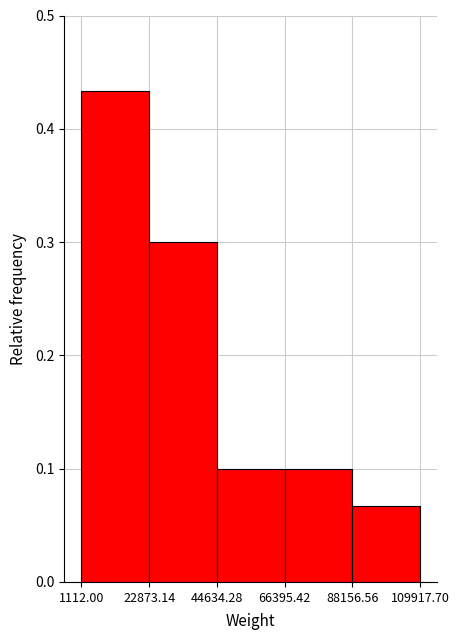

Reading left to right, transcribe this chart: for each bar, give the range it covers on the x-axis and its height. The values are not printed on the chart, so give them approximately, as read against the axis.

1112.00 to 22873.14: 0.43
22873.14 to 44634.28: 0.30
44634.28 to 66395.42: 0.10
66395.42 to 88156.56: 0.10
88156.56 to 109917.70: 0.07